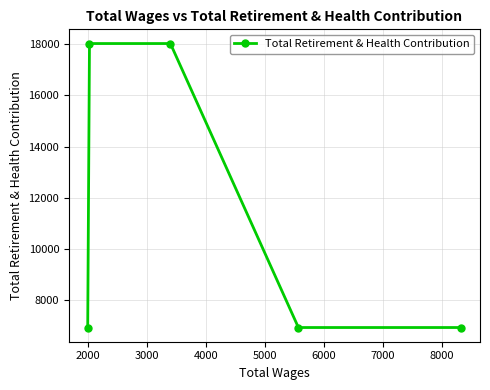

How many series are shown in this chart?

1